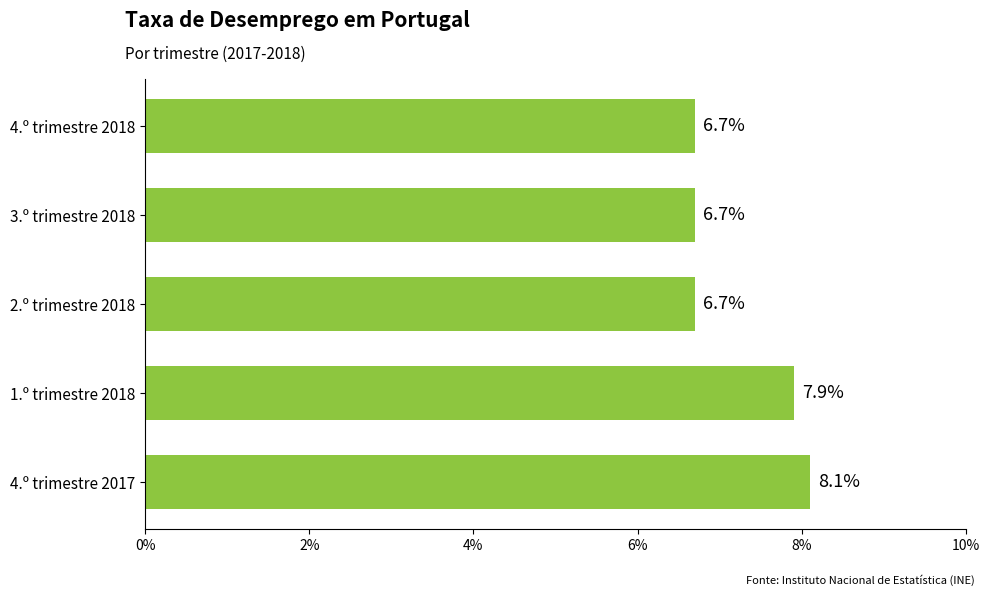

Which label corresponds to the largest value in the chart?

4.º trimestre 2017